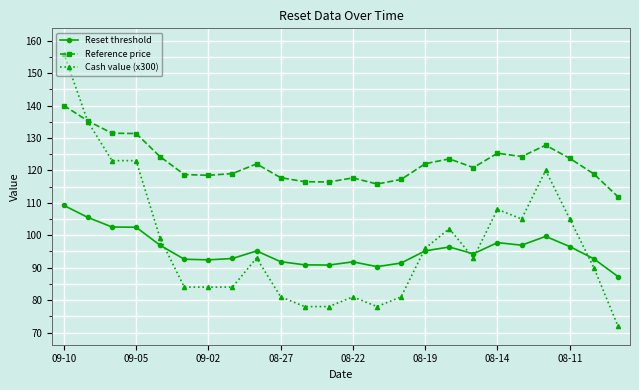

Rank the series by their maximum value, from lowest to highest.

Reset threshold, Reference price, Cash value (x300)